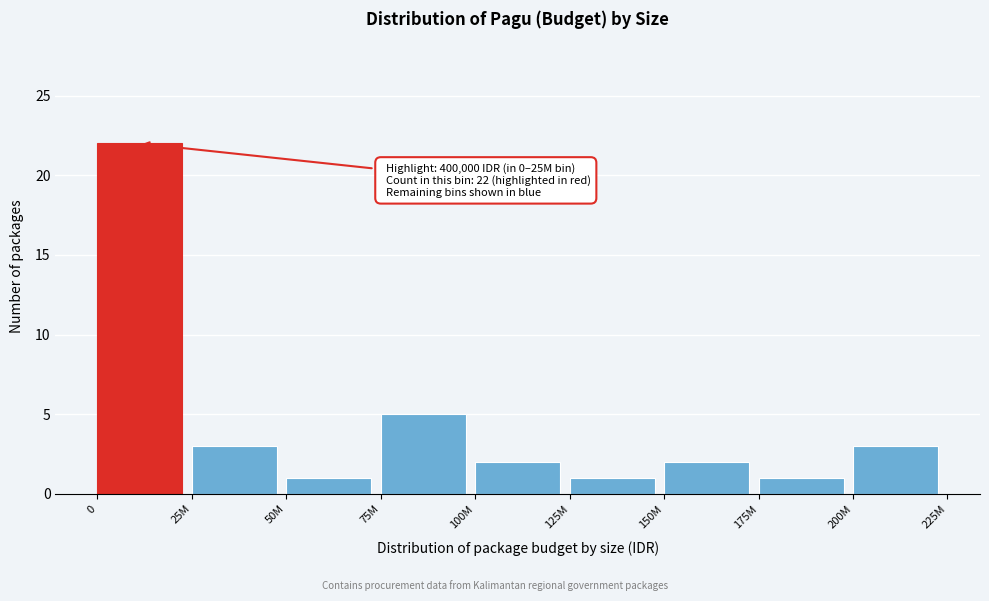

Reading left to right, list all the values displayed in this chart.

22	3	1	5	2	1	2	1	3